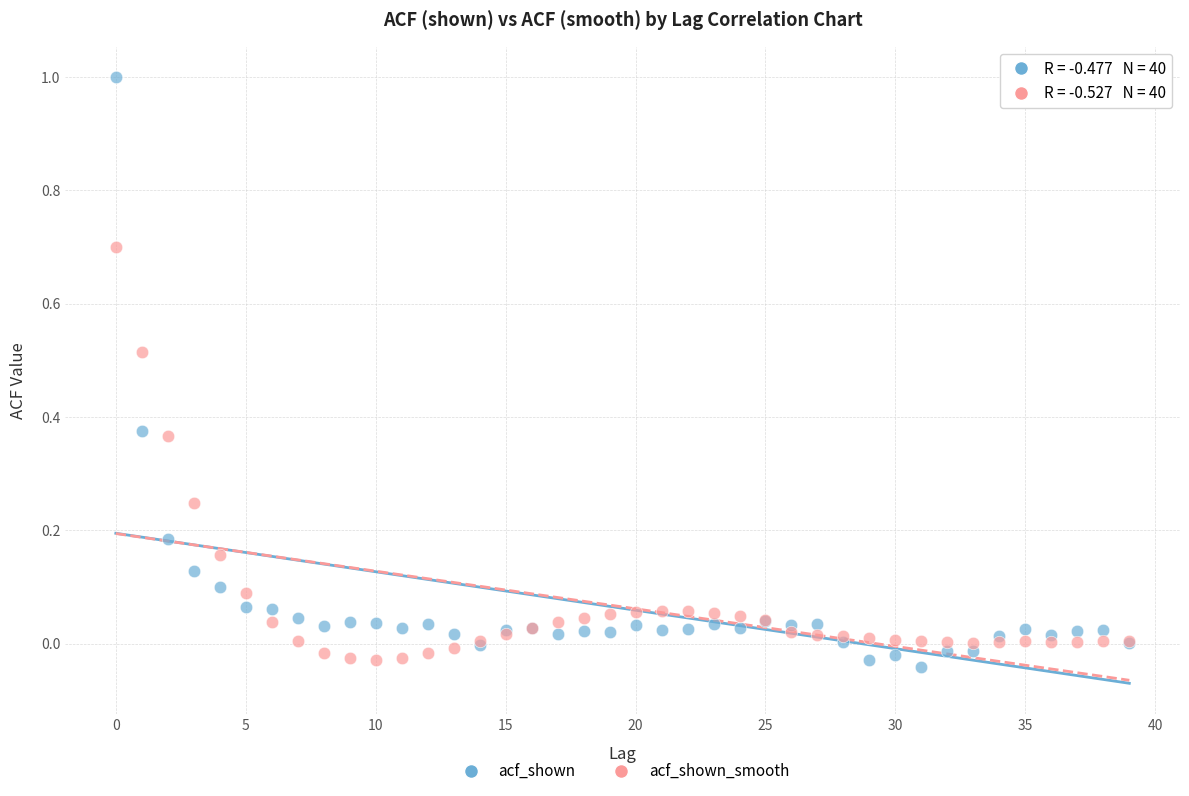

Which series reaches the minimum Y coordinate?

acf_shown